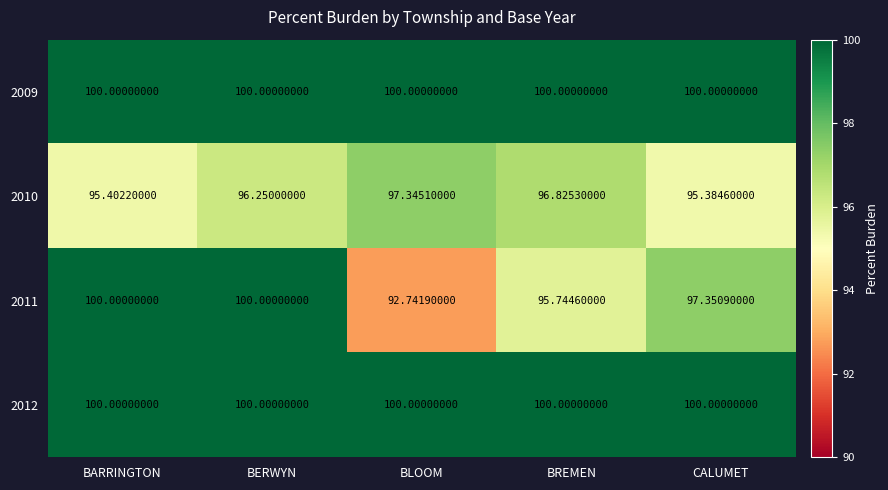

At which label does 2011 first exceed 97?

BARRINGTON